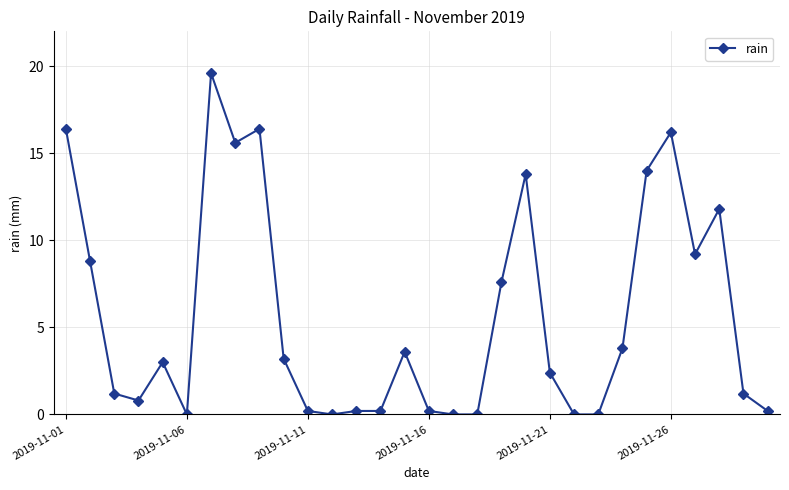

True or false: there are more than 1 points higher than both neighbors.

True